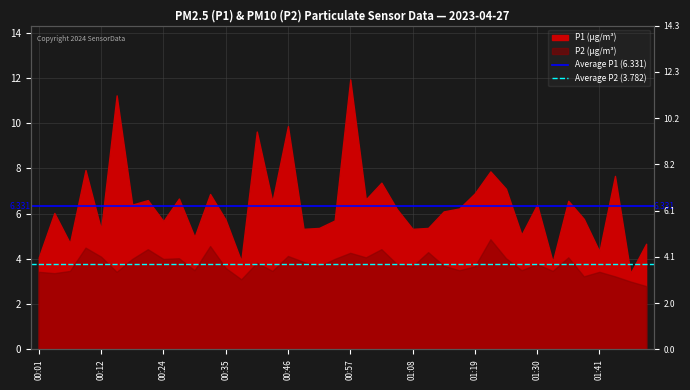

Rank the series by their average value, from lowest to highest.

Average P2 (3.782), Average P1 (6.331)